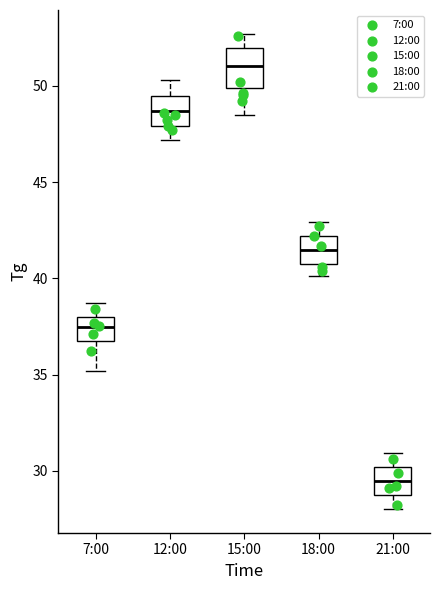

Where is the lower edge of the box for 15:00 on the y-axis? The values are not printed on the chart, so give them approximately, as read against the axis.

50.0